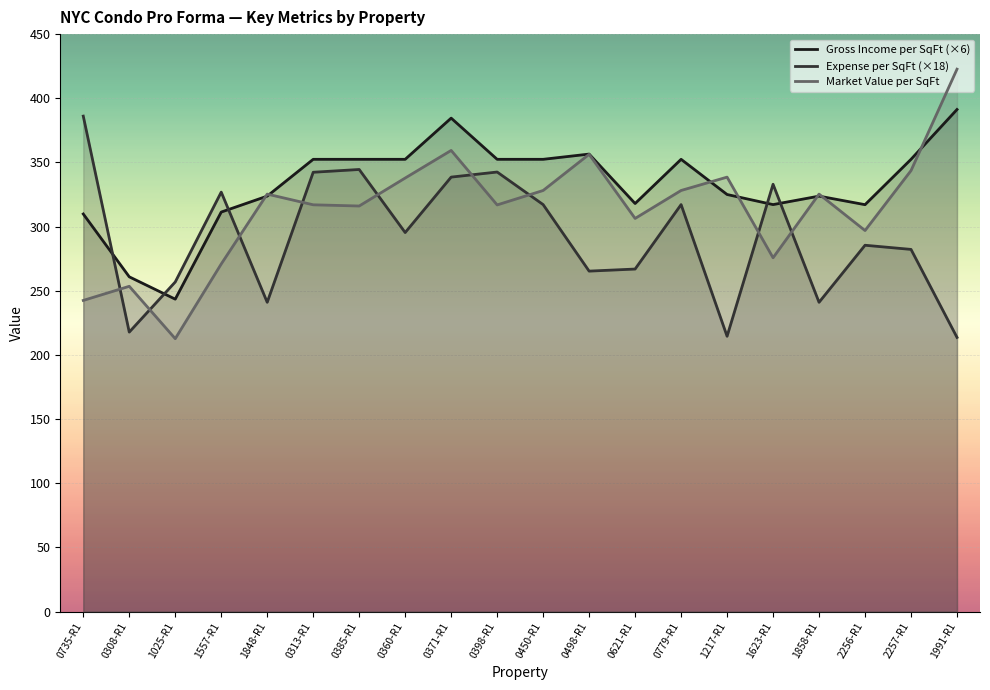

At which label does Expense per SqFt (×18) reach its minimum?

1991-R1